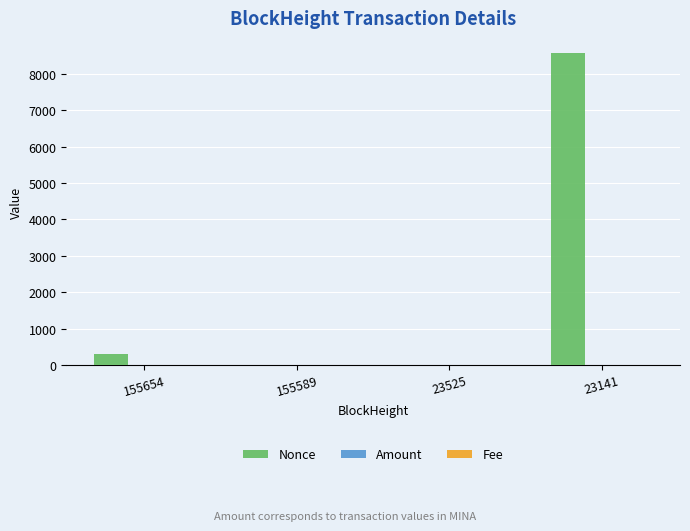

Between 23525 and 23141, which series saw the biggest shift?

Nonce